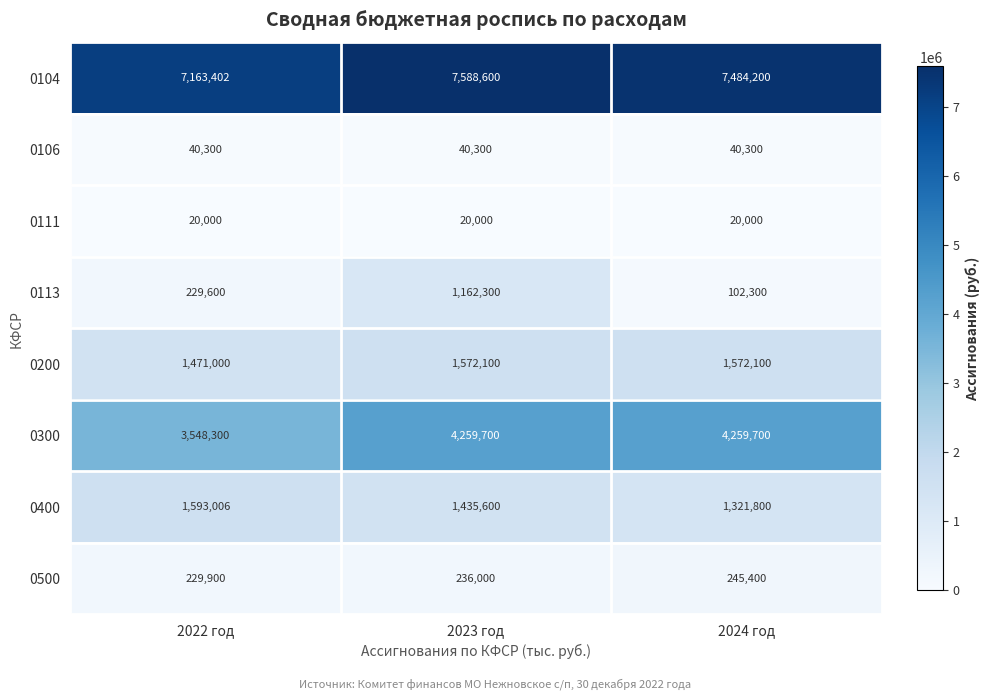

At which category is the sum across all series the highest?

2023 год